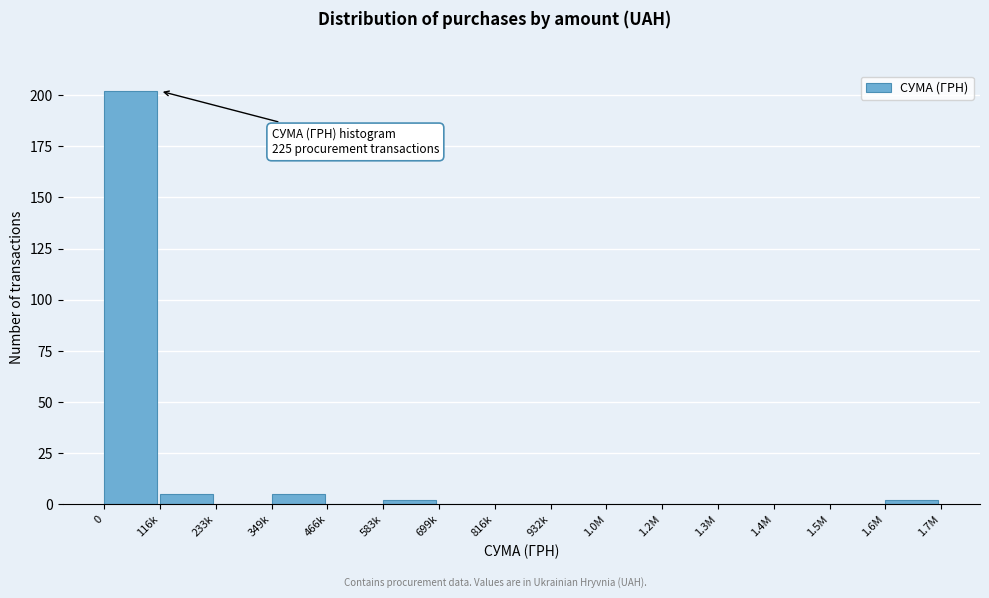

Reading left to right, list all the values displayed in this chart.

0=202	116k=5	233k=0	349k=5	466k=0	583k=2	699k=0	816k=0	932k=0	1.0M=0	1.2M=0	1.3M=0	1.4M=0	1.5M=0	1.6M=2